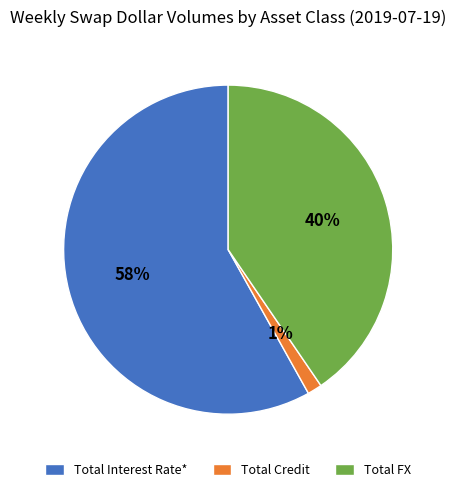

To the nearest percent, what percentage of the pie is Total FX?

40%